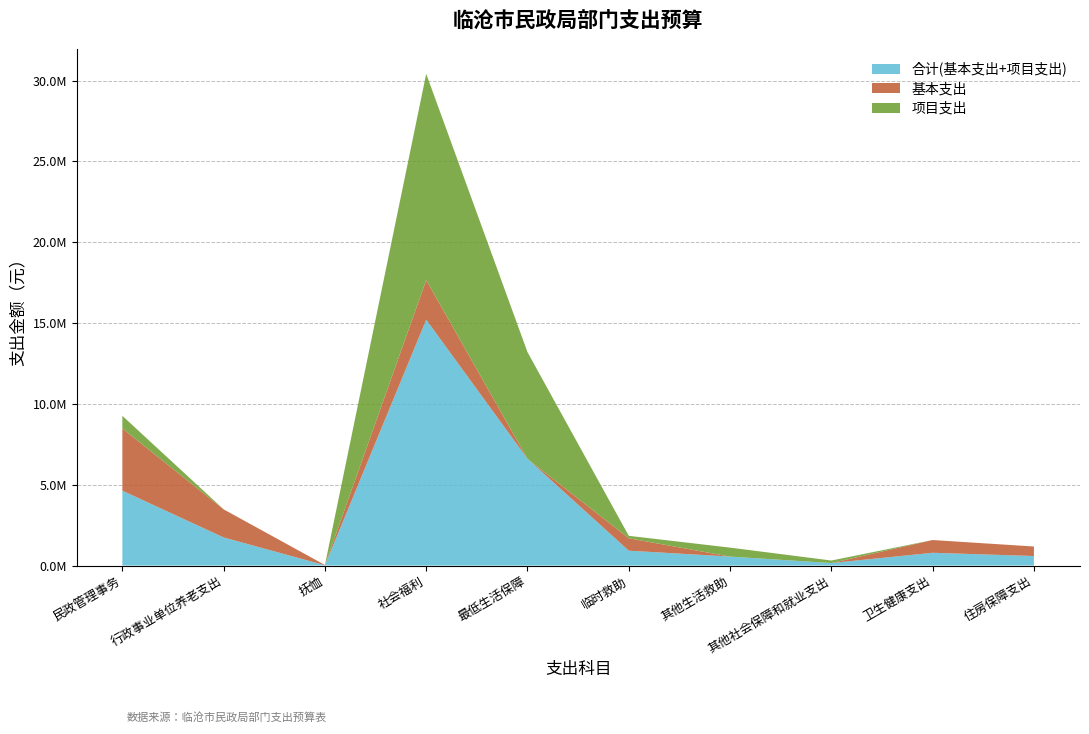

Reading left to right, list all the values displayed in this chart.

合计(基本支出+项目支出): 民政管理事务=4630643.7	行政事业单位养老支出=1737869.1	抚恤=17160.0	社会福利=15207988.3	最低生活保障=6600000.0	临时救助=918602.5	其他生活救助=554192.8	其他社会保障和就业支出=154800.0	卫生健康支出=789035.8	住房保障支出=588356.6
基本支出: 民政管理事务=3847143.7	行政事业单位养老支出=1737869.1	抚恤=17160.0	社会福利=2448588.3	最低生活保障=0.0	临时救助=768602.5	其他生活救助=0.0	其他社会保障和就业支出=0.0	卫生健康支出=789035.8	住房保障支出=588356.6
项目支出: 民政管理事务=783500.0	行政事业单位养老支出=0.0	抚恤=0.0	社会福利=12759400.0	最低生活保障=6600000.0	临时救助=150000.0	其他生活救助=554192.8	其他社会保障和就业支出=154800.0	卫生健康支出=0.0	住房保障支出=0.0